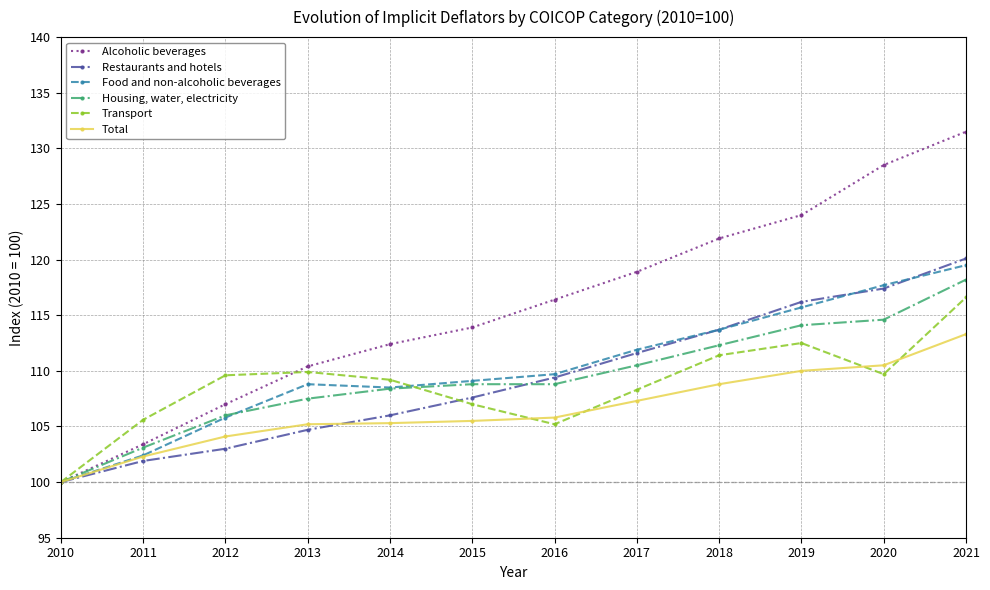

True or false: Restaurants and hotels has more than 2 points higher than both neighbors.

False